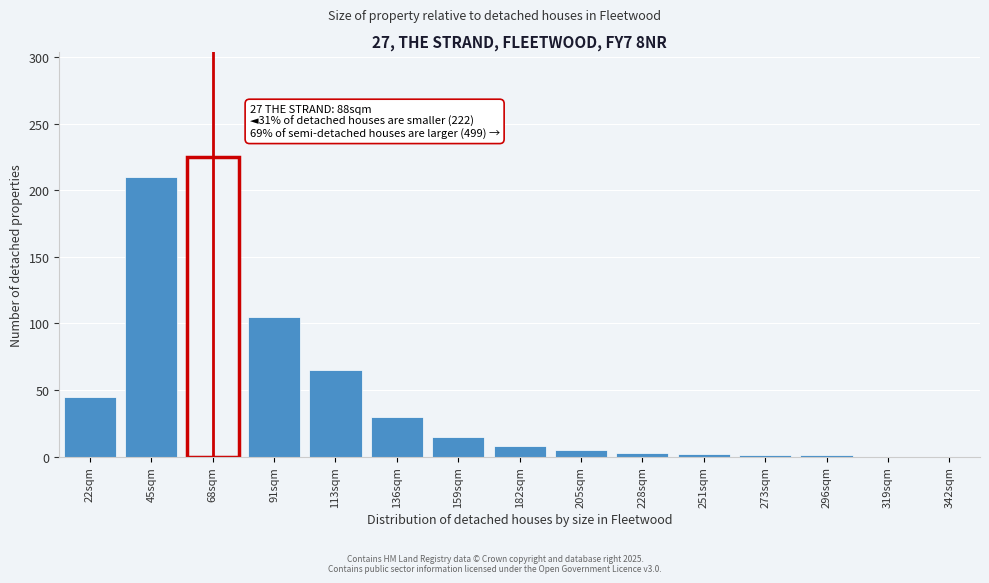

What is the greatest value displayed?

225